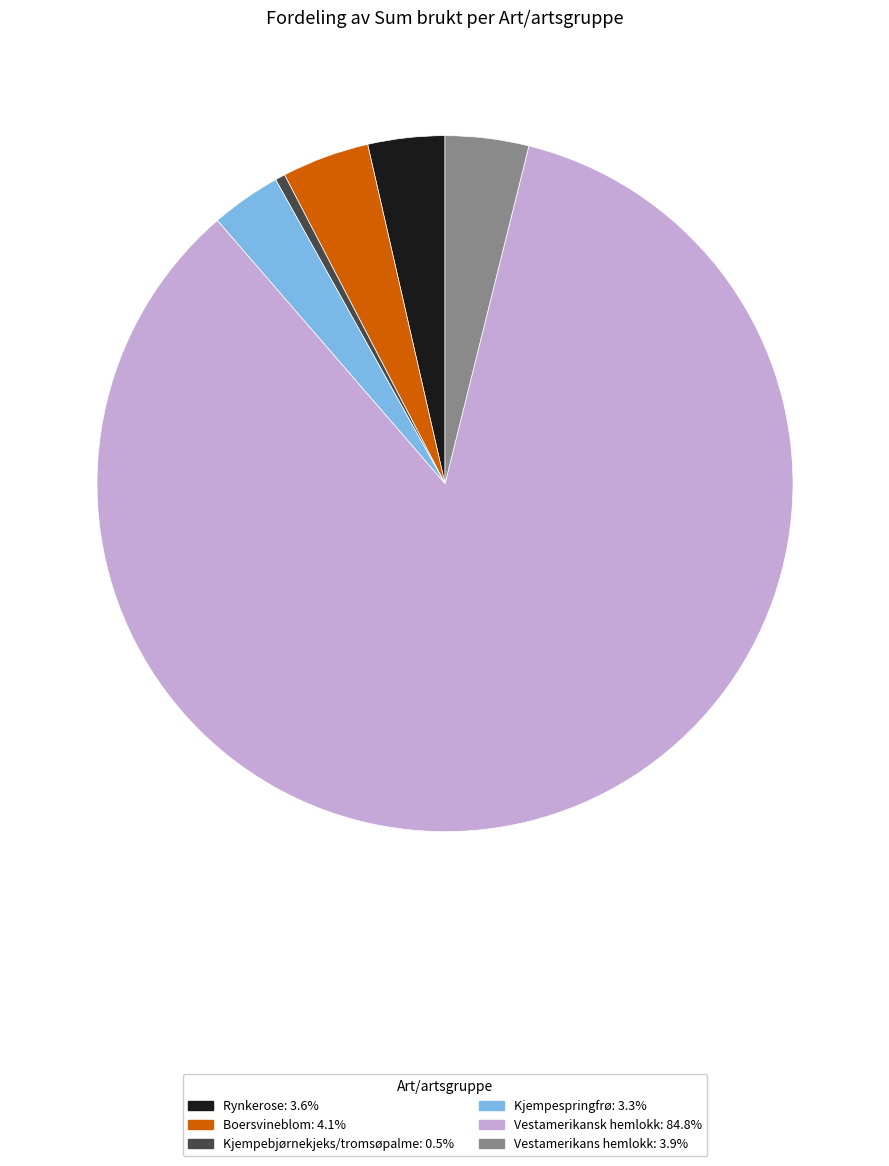

What is the largest slice in the pie chart?

Vestamerikansk hemlokk